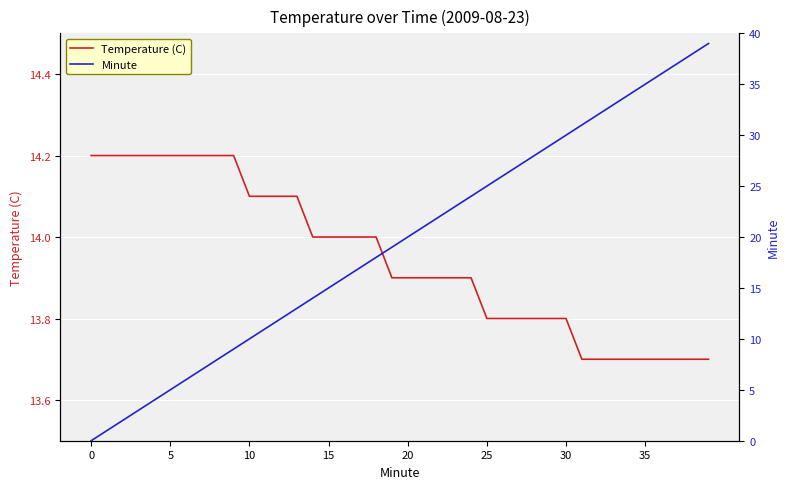

True or false: Temperature (C) and Minute cross at least once.

False